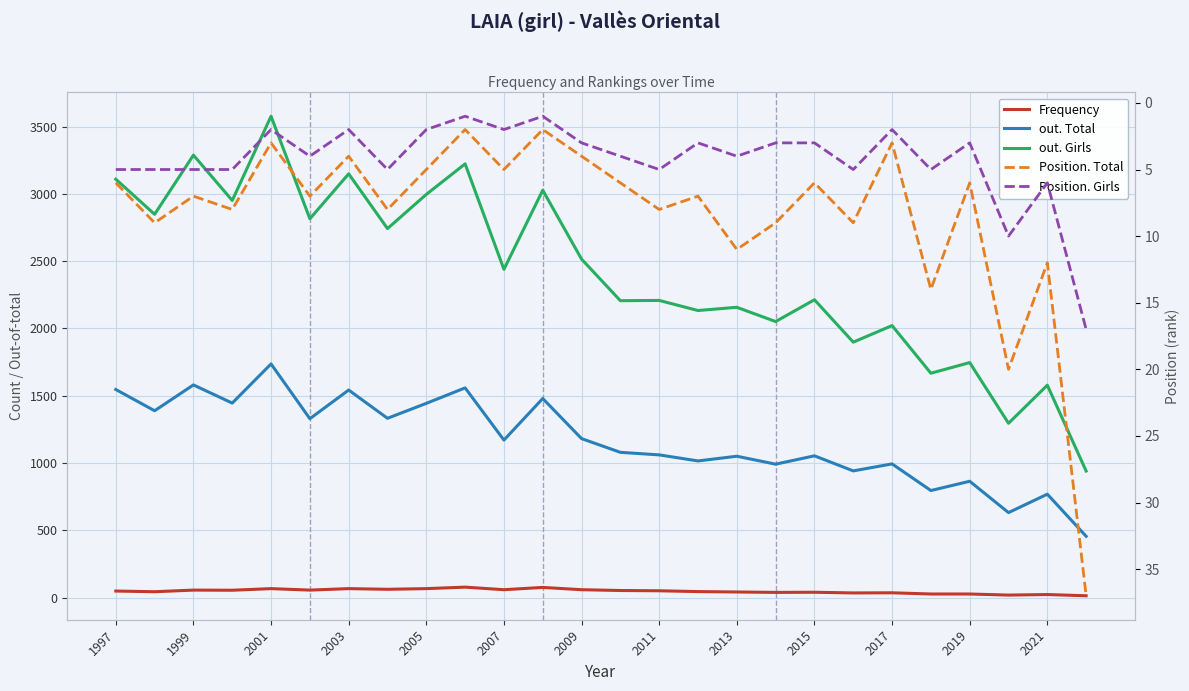

What is the value of the out. Girls point at the 7th from the left?

3149